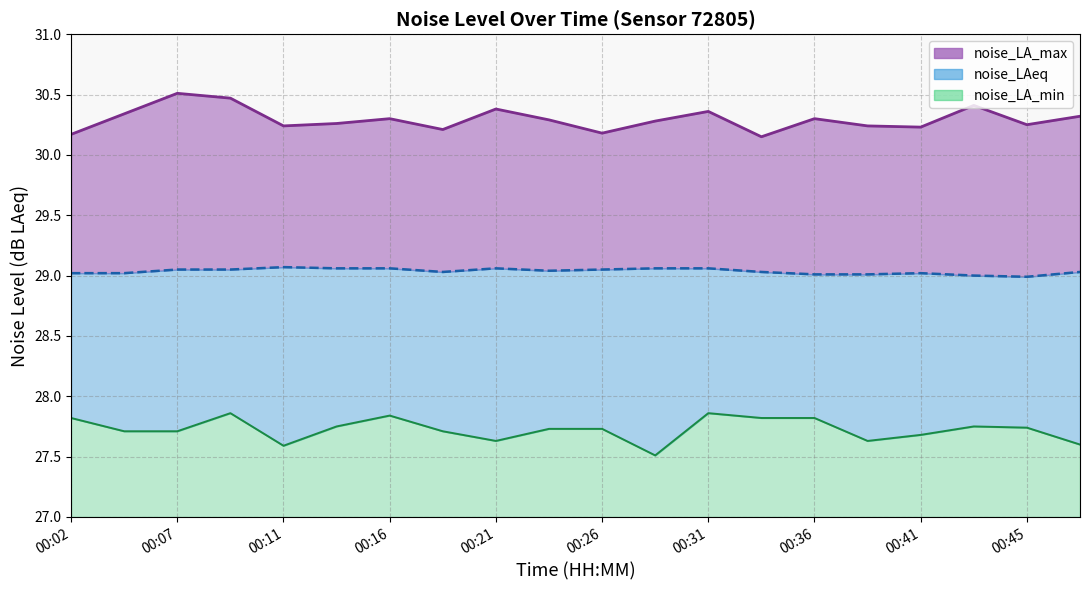

At which label does noise_LA_min reach its peak?

00:09